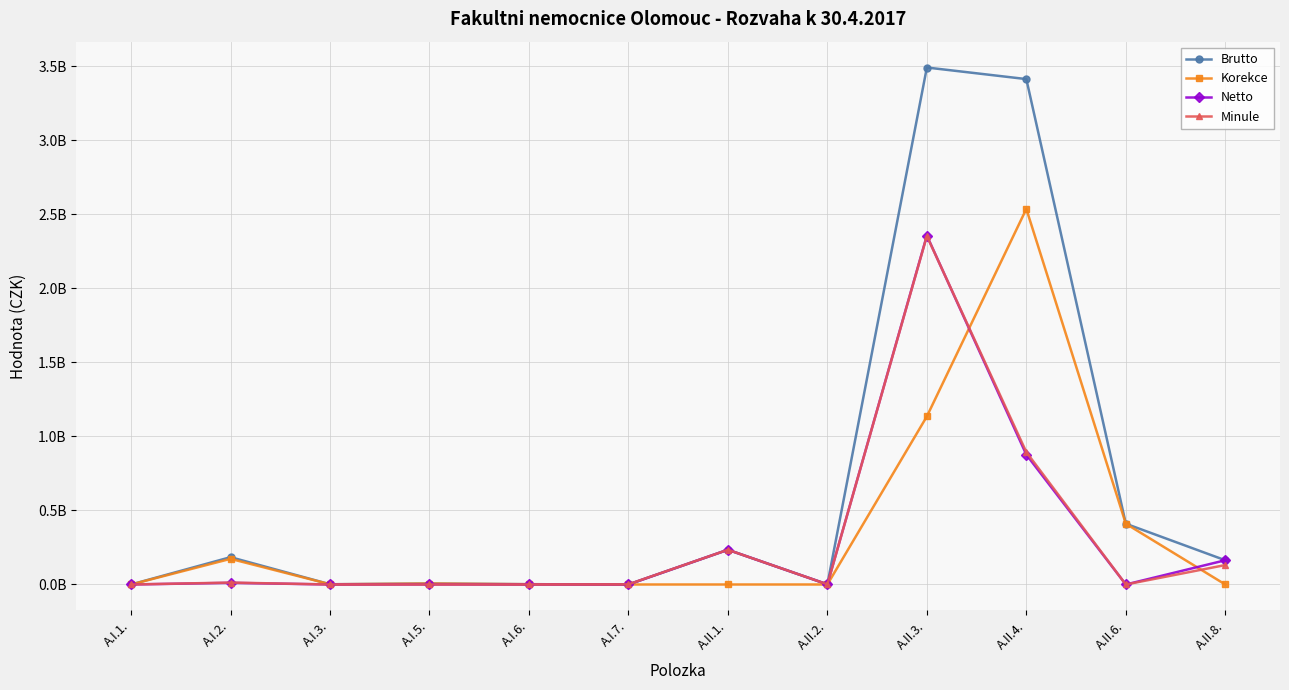

Is this an area chart (filled region under the line)?

No